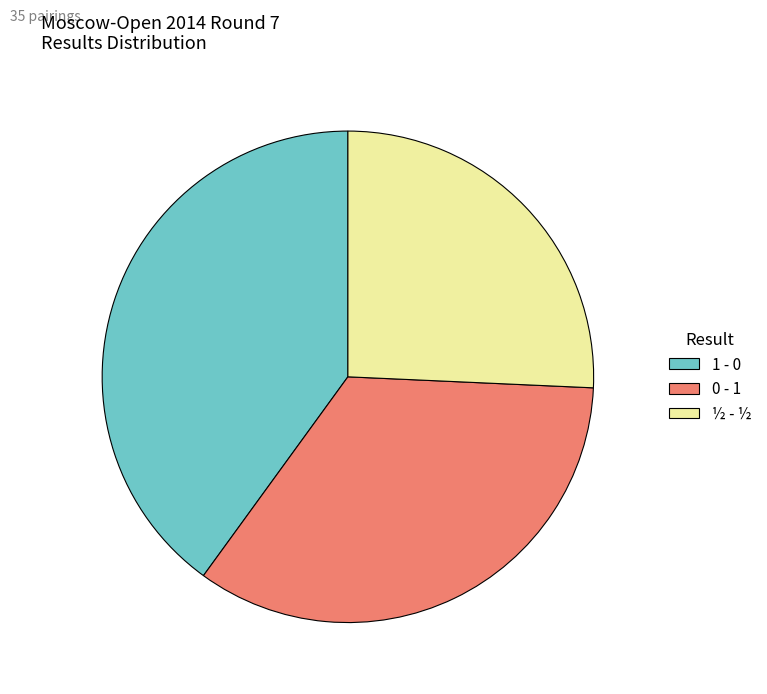

Is the sum of 0 - 1 and ½ - ½ greater than half?

Yes